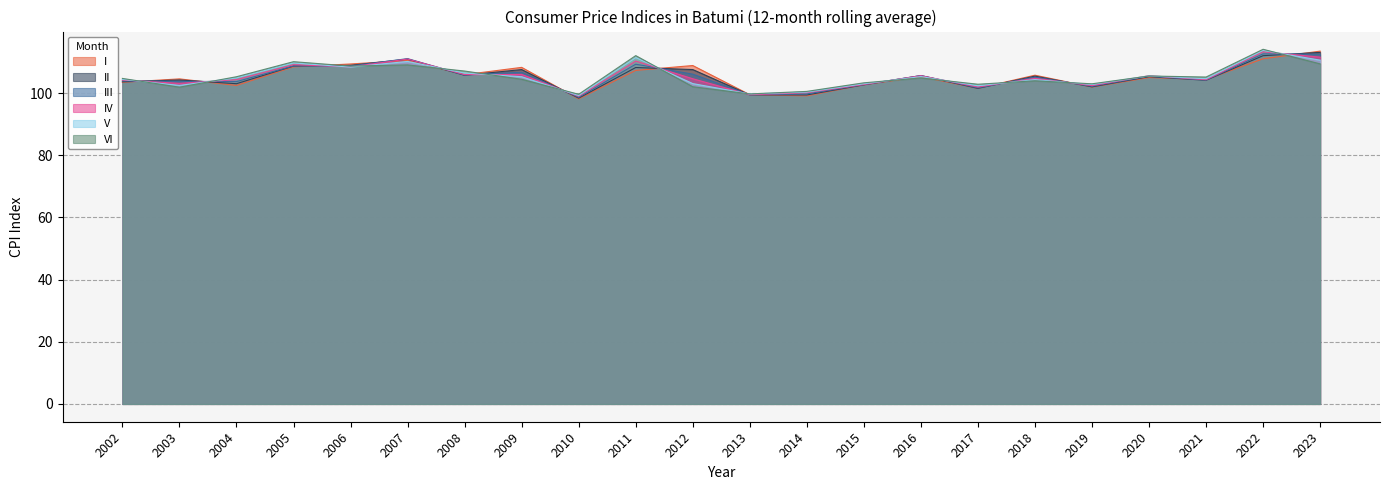

Where is the first local minimum for V?

2003